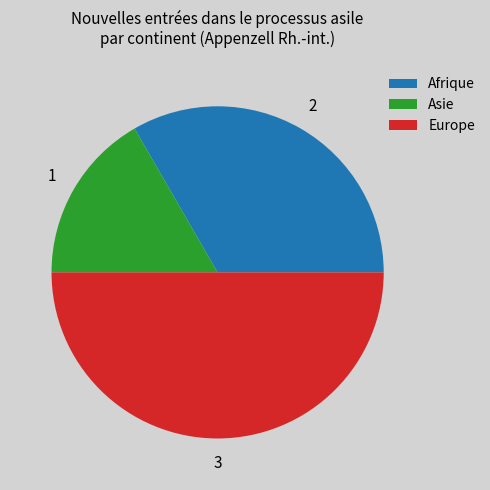

Is the sum of Europe and Afrique greater than half?

Yes